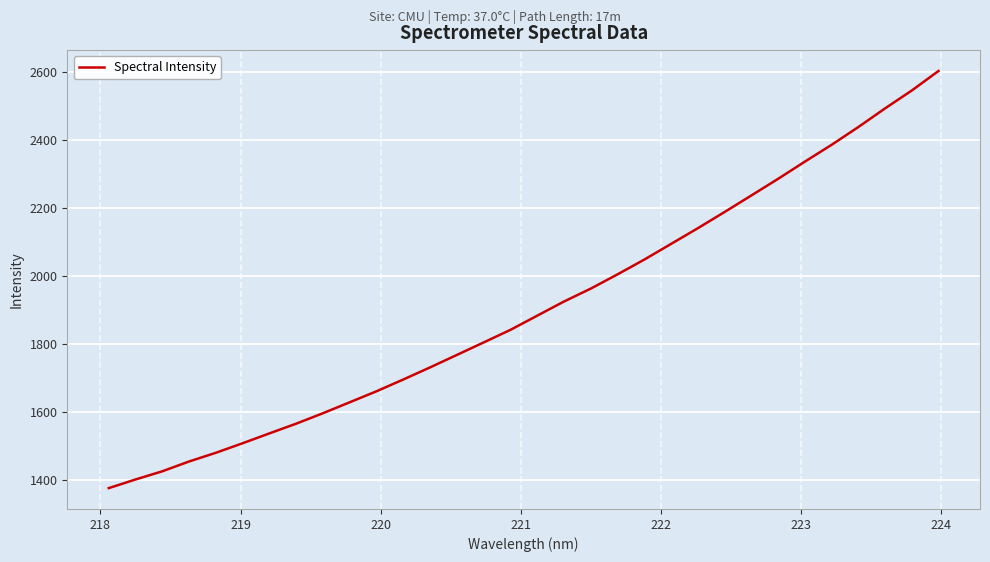

What is the greatest value displayed?

2602.6